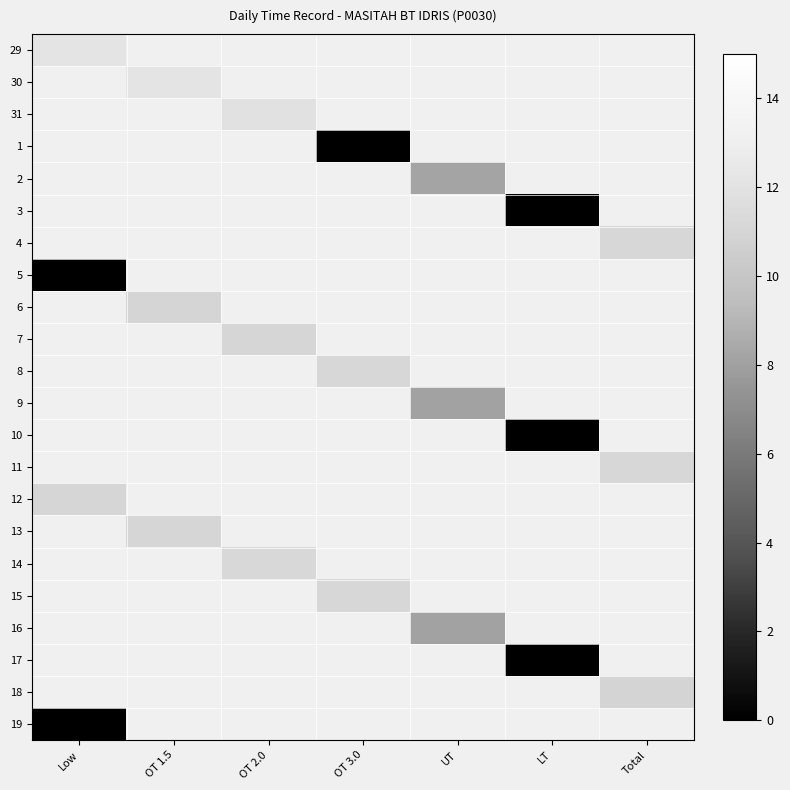

Is the value of 17 at OT 1.5 greater than the value of 30 at Total?

No